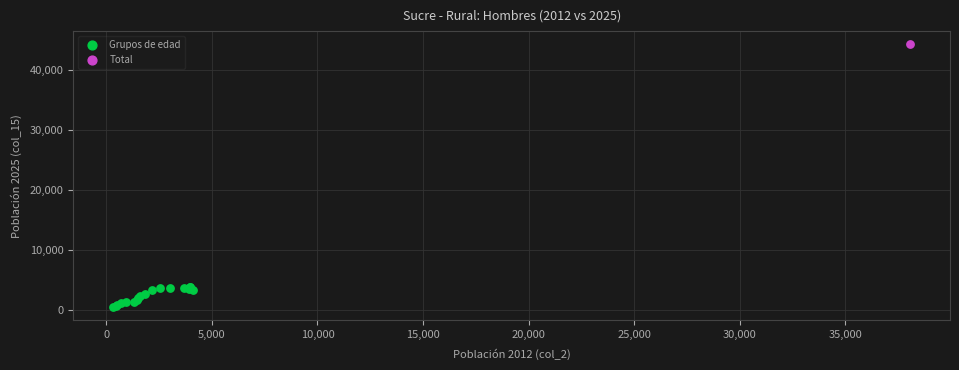

What are all the series names shown in the legend?

Grupos de edad, Total